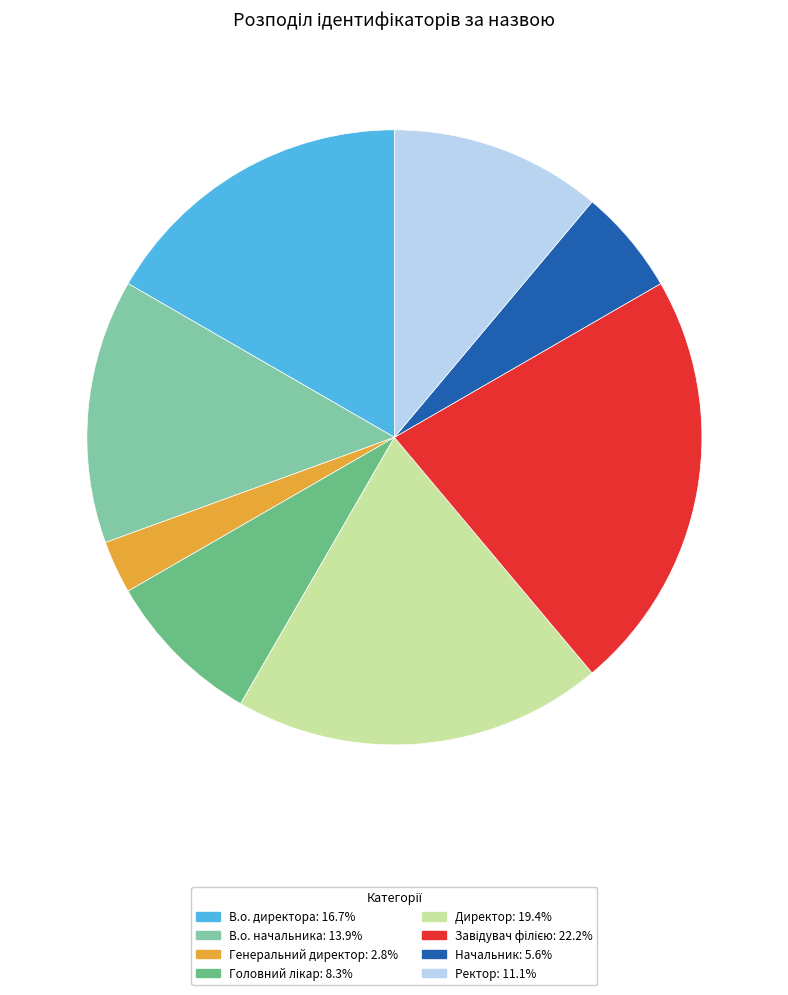

Count the number of slices in the pie.

8